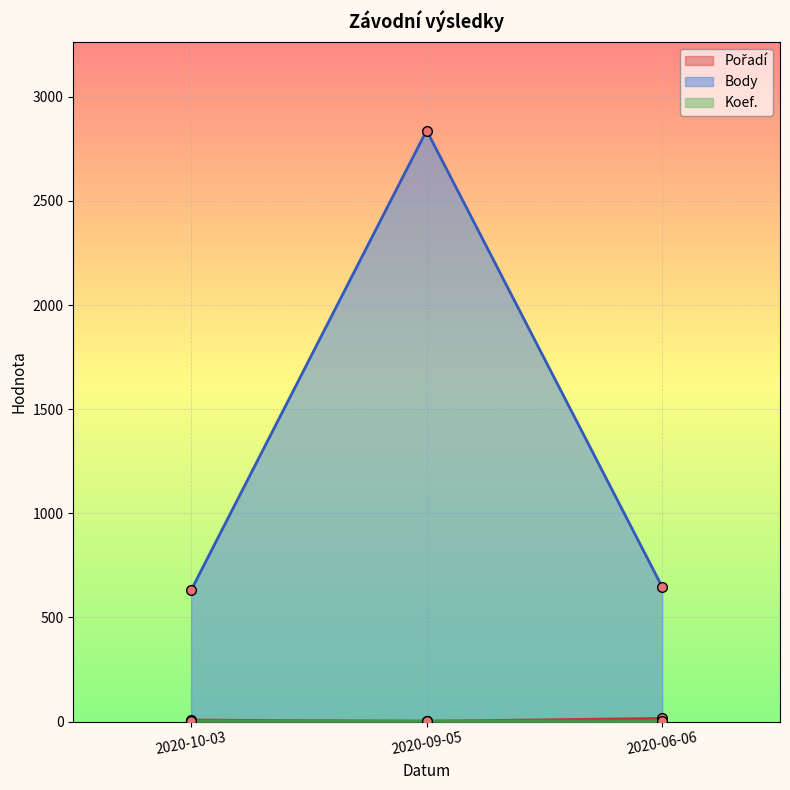

What are all the series names shown in the legend?

Pořadí, Body, Koef.